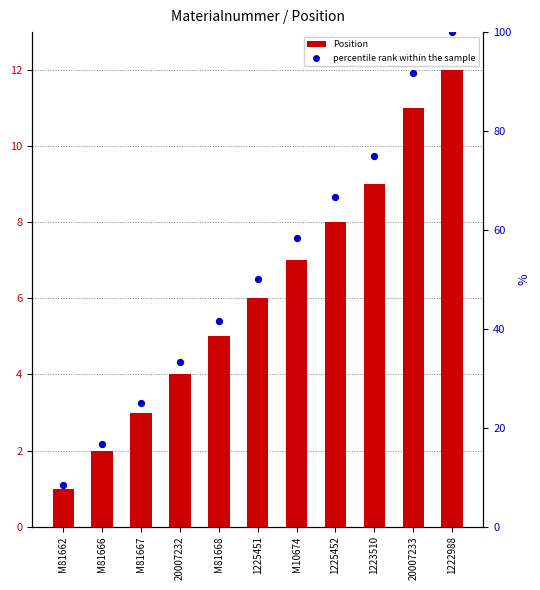

Which series has the widest spread of Y values?

percentile rank within the sample